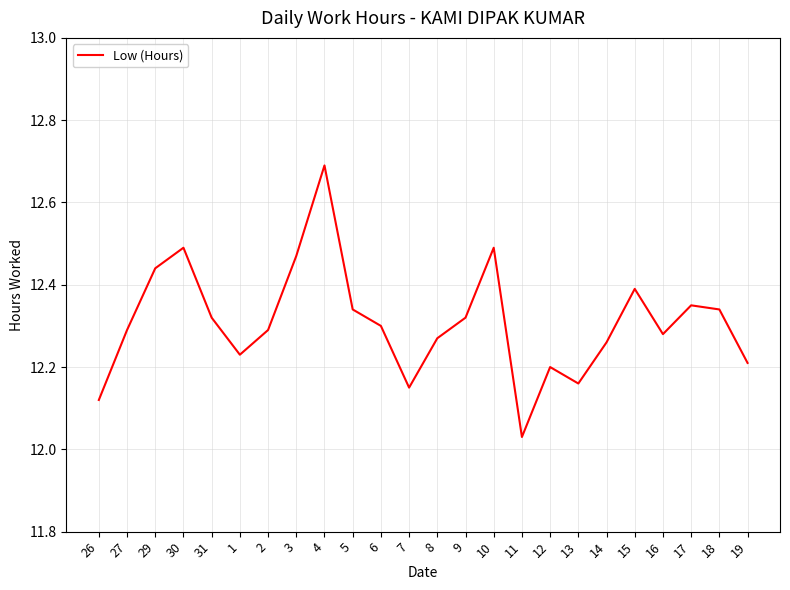

What is the difference between the second highest and second lowest values?

0.4